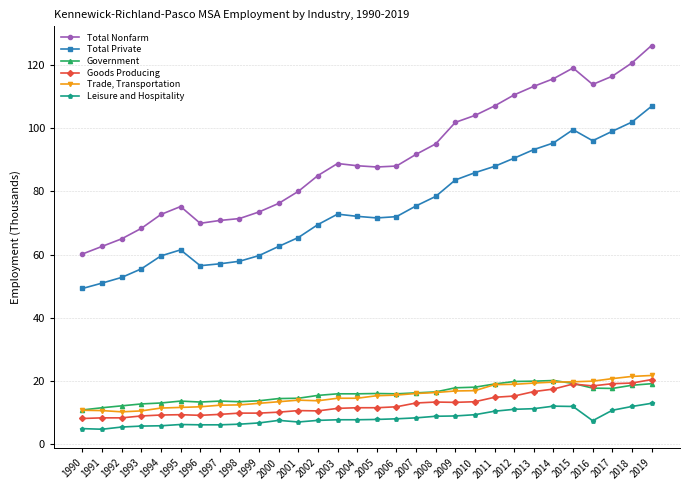

Which series has the largest range (max minus min)?

Total Nonfarm